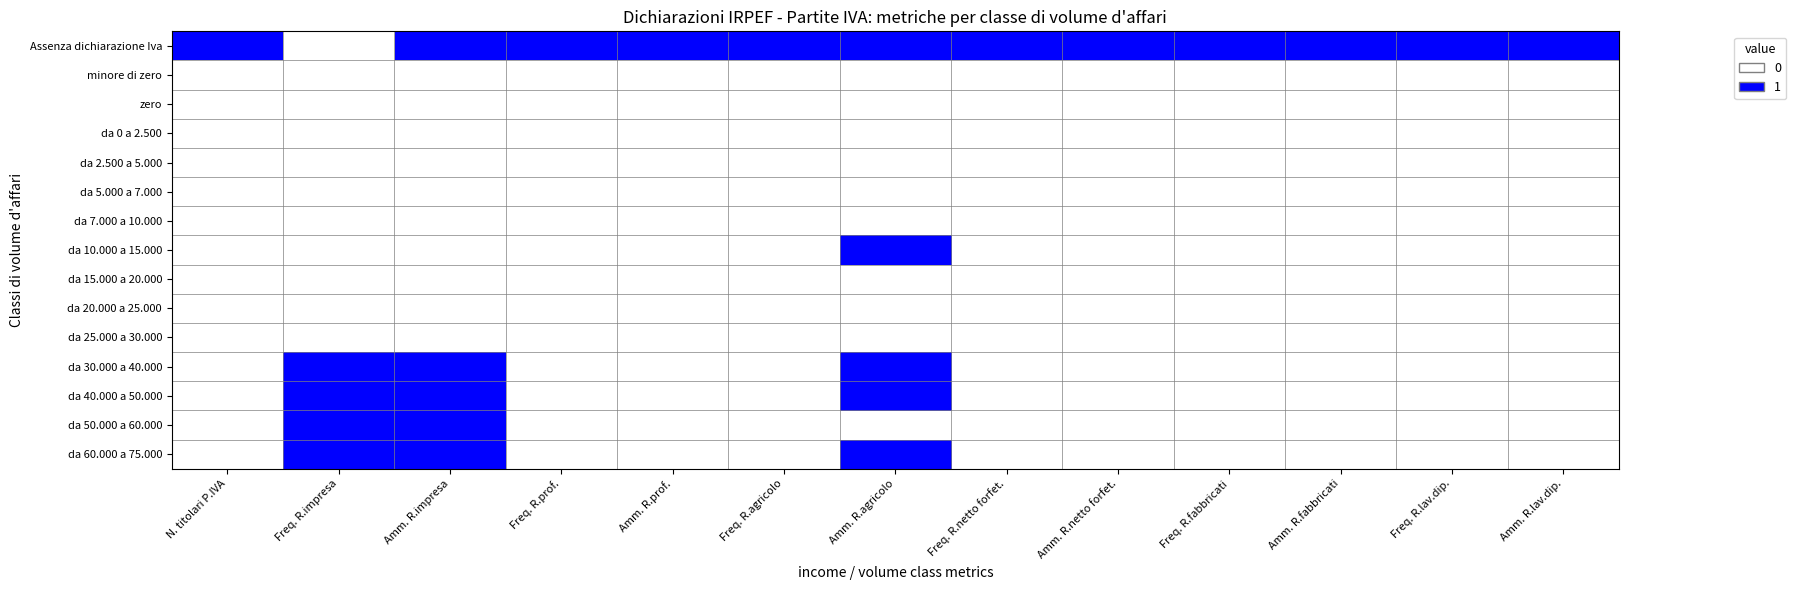

Reading left to right, extract all data points from this chart.

Assenza dichiarazione Iva: N. titolari P.IVA=1	Freq. R.impresa=0	Amm. R.impresa=1	Freq. R.prof.=1	Amm. R.prof.=1	Freq. R.agricolo=1	Amm. R.agricolo=1	Freq. R.netto forfet.=1	Amm. R.netto forfet.=1	Freq. R.fabbricati=1	Amm. R.fabbricati=1	Freq. R.lav.dip.=1	Amm. R.lav.dip.=1
minore di zero: N. titolari P.IVA=0	Freq. R.impresa=0	Amm. R.impresa=0	Freq. R.prof.=0	Amm. R.prof.=0	Freq. R.agricolo=0	Amm. R.agricolo=0	Freq. R.netto forfet.=0	Amm. R.netto forfet.=0	Freq. R.fabbricati=0	Amm. R.fabbricati=0	Freq. R.lav.dip.=0	Amm. R.lav.dip.=0
zero: N. titolari P.IVA=0	Freq. R.impresa=0	Amm. R.impresa=0	Freq. R.prof.=0	Amm. R.prof.=0	Freq. R.agricolo=0	Amm. R.agricolo=0	Freq. R.netto forfet.=0	Amm. R.netto forfet.=0	Freq. R.fabbricati=0	Amm. R.fabbricati=0	Freq. R.lav.dip.=0	Amm. R.lav.dip.=0
da 0 a 2.500: N. titolari P.IVA=0	Freq. R.impresa=0	Amm. R.impresa=0	Freq. R.prof.=0	Amm. R.prof.=0	Freq. R.agricolo=0	Amm. R.agricolo=0	Freq. R.netto forfet.=0	Amm. R.netto forfet.=0	Freq. R.fabbricati=0	Amm. R.fabbricati=0	Freq. R.lav.dip.=0	Amm. R.lav.dip.=0
da 2.500 a 5.000: N. titolari P.IVA=0	Freq. R.impresa=0	Amm. R.impresa=0	Freq. R.prof.=0	Amm. R.prof.=0	Freq. R.agricolo=0	Amm. R.agricolo=0	Freq. R.netto forfet.=0	Amm. R.netto forfet.=0	Freq. R.fabbricati=0	Amm. R.fabbricati=0	Freq. R.lav.dip.=0	Amm. R.lav.dip.=0
da 5.000 a 7.000: N. titolari P.IVA=0	Freq. R.impresa=0	Amm. R.impresa=0	Freq. R.prof.=0	Amm. R.prof.=0	Freq. R.agricolo=0	Amm. R.agricolo=0	Freq. R.netto forfet.=0	Amm. R.netto forfet.=0	Freq. R.fabbricati=0	Amm. R.fabbricati=0	Freq. R.lav.dip.=0	Amm. R.lav.dip.=0
da 7.000 a 10.000: N. titolari P.IVA=0	Freq. R.impresa=0	Amm. R.impresa=0	Freq. R.prof.=0	Amm. R.prof.=0	Freq. R.agricolo=0	Amm. R.agricolo=0	Freq. R.netto forfet.=0	Amm. R.netto forfet.=0	Freq. R.fabbricati=0	Amm. R.fabbricati=0	Freq. R.lav.dip.=0	Amm. R.lav.dip.=0
da 10.000 a 15.000: N. titolari P.IVA=0	Freq. R.impresa=0	Amm. R.impresa=0	Freq. R.prof.=0	Amm. R.prof.=0	Freq. R.agricolo=0	Amm. R.agricolo=1	Freq. R.netto forfet.=0	Amm. R.netto forfet.=0	Freq. R.fabbricati=0	Amm. R.fabbricati=0	Freq. R.lav.dip.=0	Amm. R.lav.dip.=0
da 15.000 a 20.000: N. titolari P.IVA=0	Freq. R.impresa=0	Amm. R.impresa=0	Freq. R.prof.=0	Amm. R.prof.=0	Freq. R.agricolo=0	Amm. R.agricolo=0	Freq. R.netto forfet.=0	Amm. R.netto forfet.=0	Freq. R.fabbricati=0	Amm. R.fabbricati=0	Freq. R.lav.dip.=0	Amm. R.lav.dip.=0
da 20.000 a 25.000: N. titolari P.IVA=0	Freq. R.impresa=0	Amm. R.impresa=0	Freq. R.prof.=0	Amm. R.prof.=0	Freq. R.agricolo=0	Amm. R.agricolo=0	Freq. R.netto forfet.=0	Amm. R.netto forfet.=0	Freq. R.fabbricati=0	Amm. R.fabbricati=0	Freq. R.lav.dip.=0	Amm. R.lav.dip.=0
da 25.000 a 30.000: N. titolari P.IVA=0	Freq. R.impresa=0	Amm. R.impresa=0	Freq. R.prof.=0	Amm. R.prof.=0	Freq. R.agricolo=0	Amm. R.agricolo=0	Freq. R.netto forfet.=0	Amm. R.netto forfet.=0	Freq. R.fabbricati=0	Amm. R.fabbricati=0	Freq. R.lav.dip.=0	Amm. R.lav.dip.=0
da 30.000 a 40.000: N. titolari P.IVA=0	Freq. R.impresa=1	Amm. R.impresa=1	Freq. R.prof.=0	Amm. R.prof.=0	Freq. R.agricolo=0	Amm. R.agricolo=1	Freq. R.netto forfet.=0	Amm. R.netto forfet.=0	Freq. R.fabbricati=0	Amm. R.fabbricati=0	Freq. R.lav.dip.=0	Amm. R.lav.dip.=0
da 40.000 a 50.000: N. titolari P.IVA=0	Freq. R.impresa=1	Amm. R.impresa=1	Freq. R.prof.=0	Amm. R.prof.=0	Freq. R.agricolo=0	Amm. R.agricolo=1	Freq. R.netto forfet.=0	Amm. R.netto forfet.=0	Freq. R.fabbricati=0	Amm. R.fabbricati=0	Freq. R.lav.dip.=0	Amm. R.lav.dip.=0
da 50.000 a 60.000: N. titolari P.IVA=0	Freq. R.impresa=1	Amm. R.impresa=1	Freq. R.prof.=0	Amm. R.prof.=0	Freq. R.agricolo=0	Amm. R.agricolo=0	Freq. R.netto forfet.=0	Amm. R.netto forfet.=0	Freq. R.fabbricati=0	Amm. R.fabbricati=0	Freq. R.lav.dip.=0	Amm. R.lav.dip.=0
da 60.000 a 75.000: N. titolari P.IVA=0	Freq. R.impresa=1	Amm. R.impresa=1	Freq. R.prof.=0	Amm. R.prof.=0	Freq. R.agricolo=0	Amm. R.agricolo=1	Freq. R.netto forfet.=0	Amm. R.netto forfet.=0	Freq. R.fabbricati=0	Amm. R.fabbricati=0	Freq. R.lav.dip.=0	Amm. R.lav.dip.=0